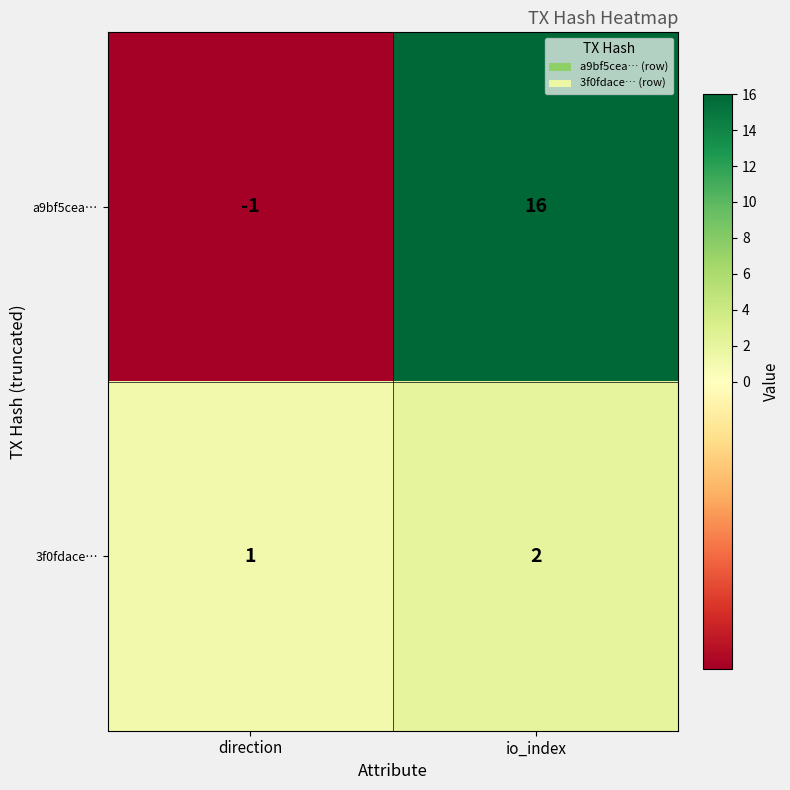

At which label is a9bf5cea… closest to 7?

direction